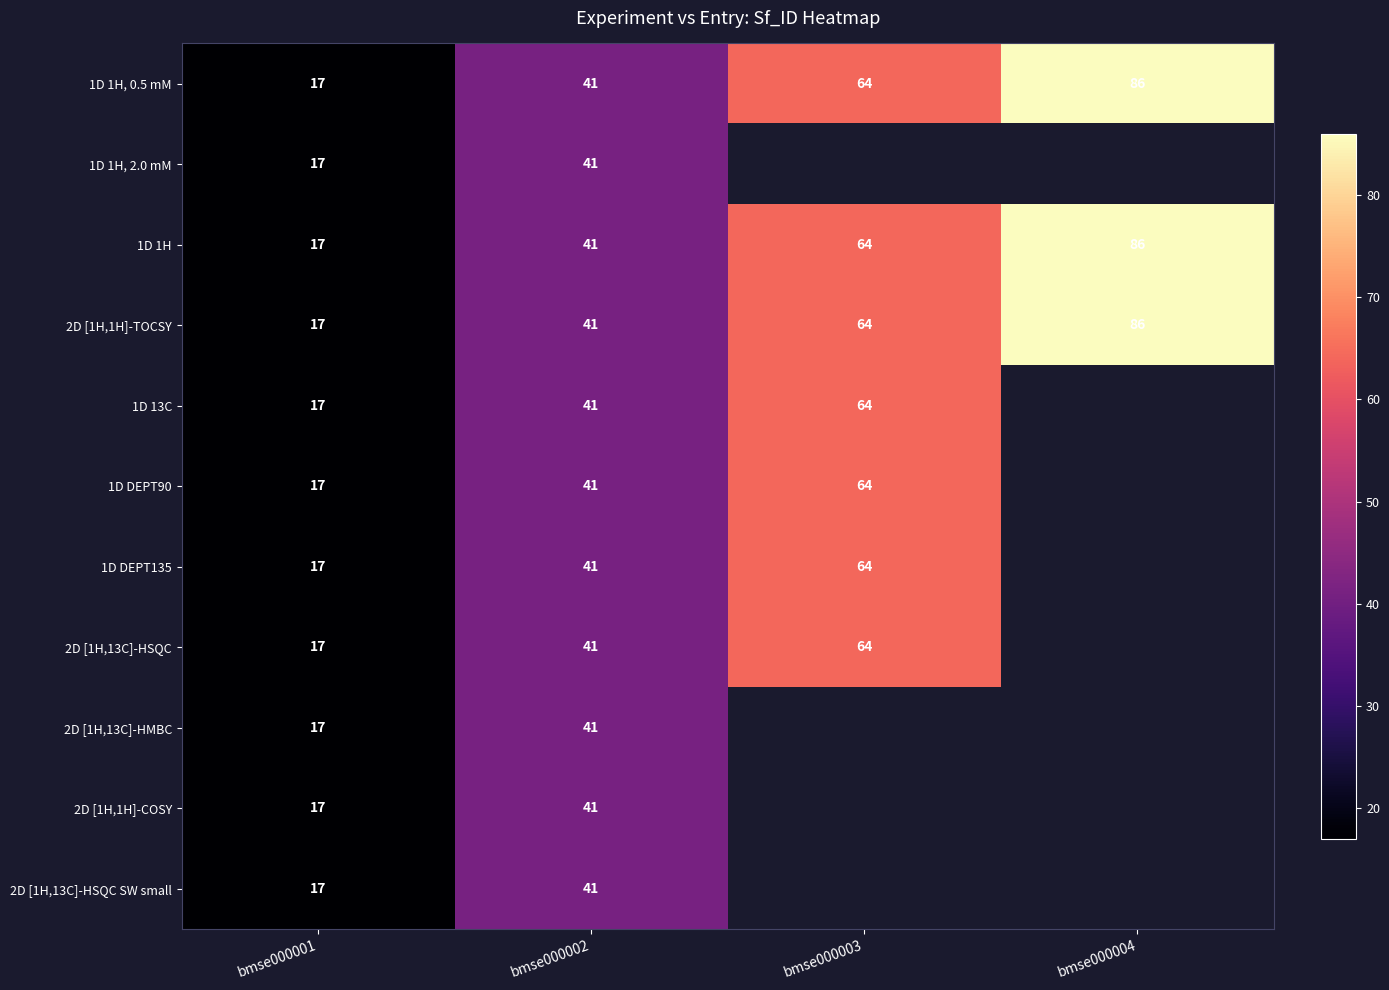

At which label is 1D 1H closest to 51?

bmse000002